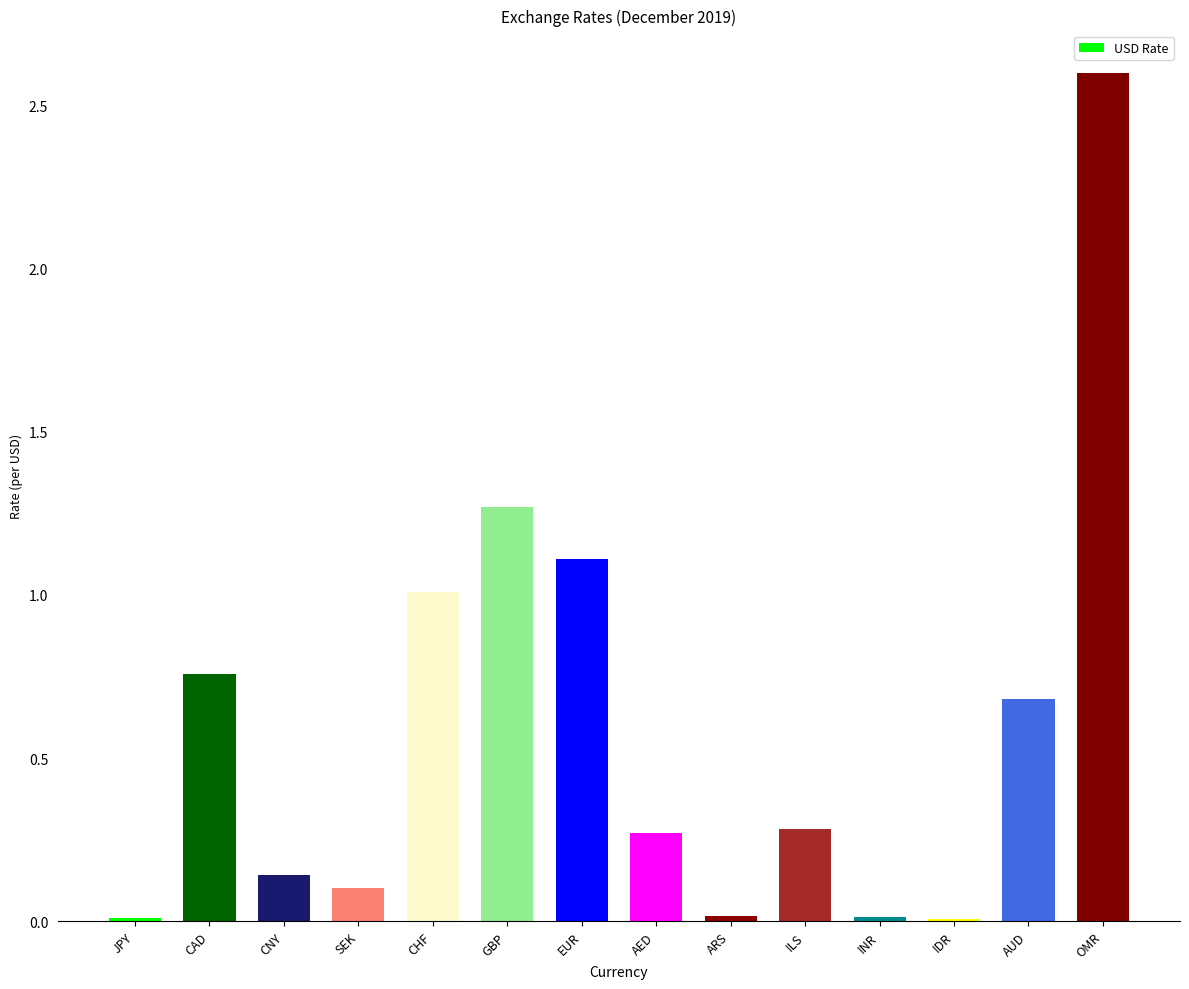

What is the change in value from IDR to AUD?

+0.7